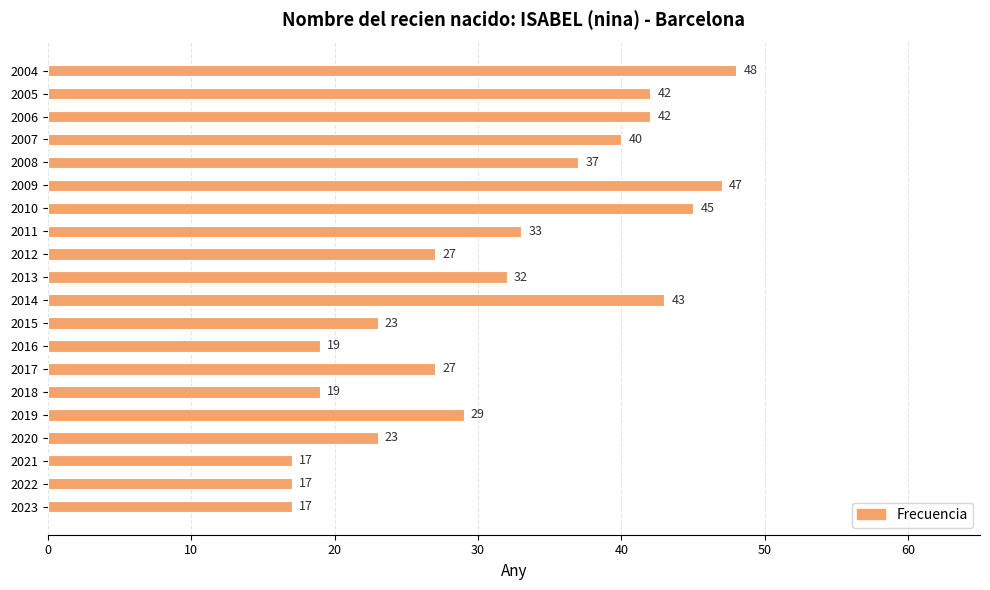

How many distinct data groups are displayed?

1